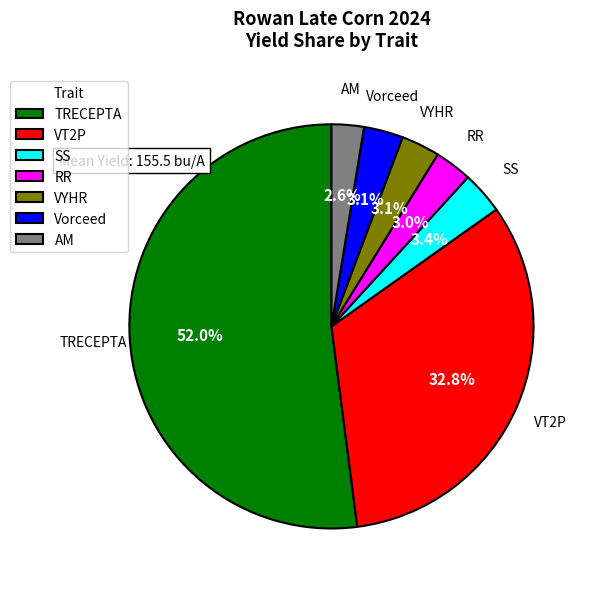

What is the largest slice in the pie chart?

TRECEPTA